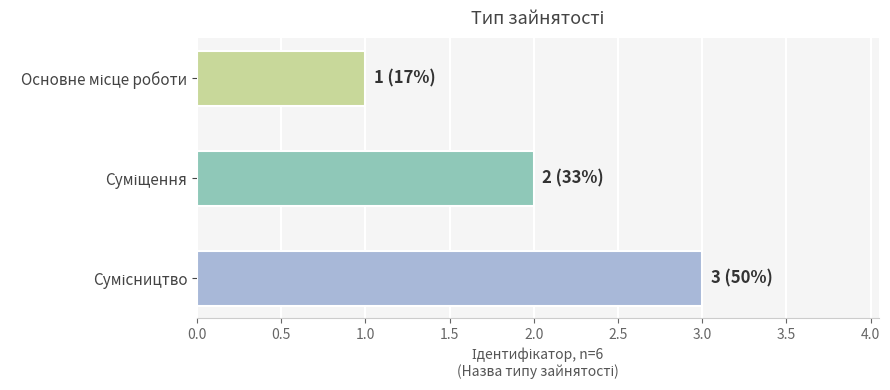

Does the chart contain any negative values?

No